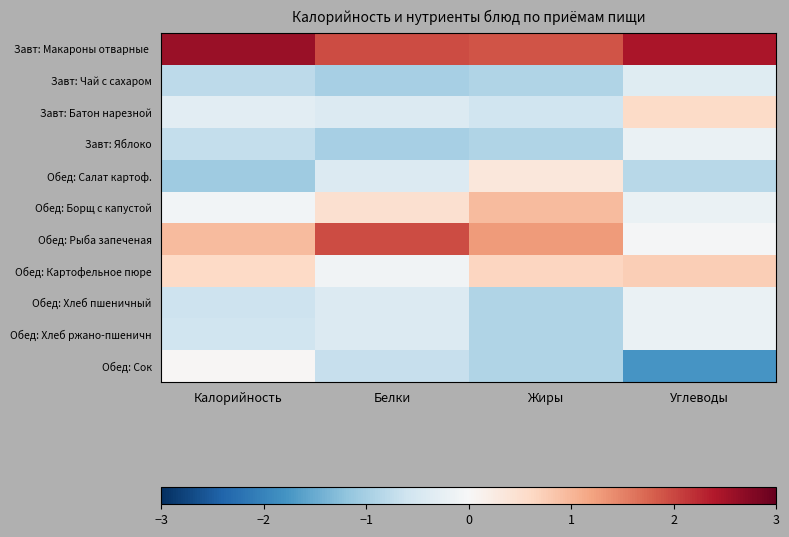

At which category is the sum across all series the highest?

Калорийность